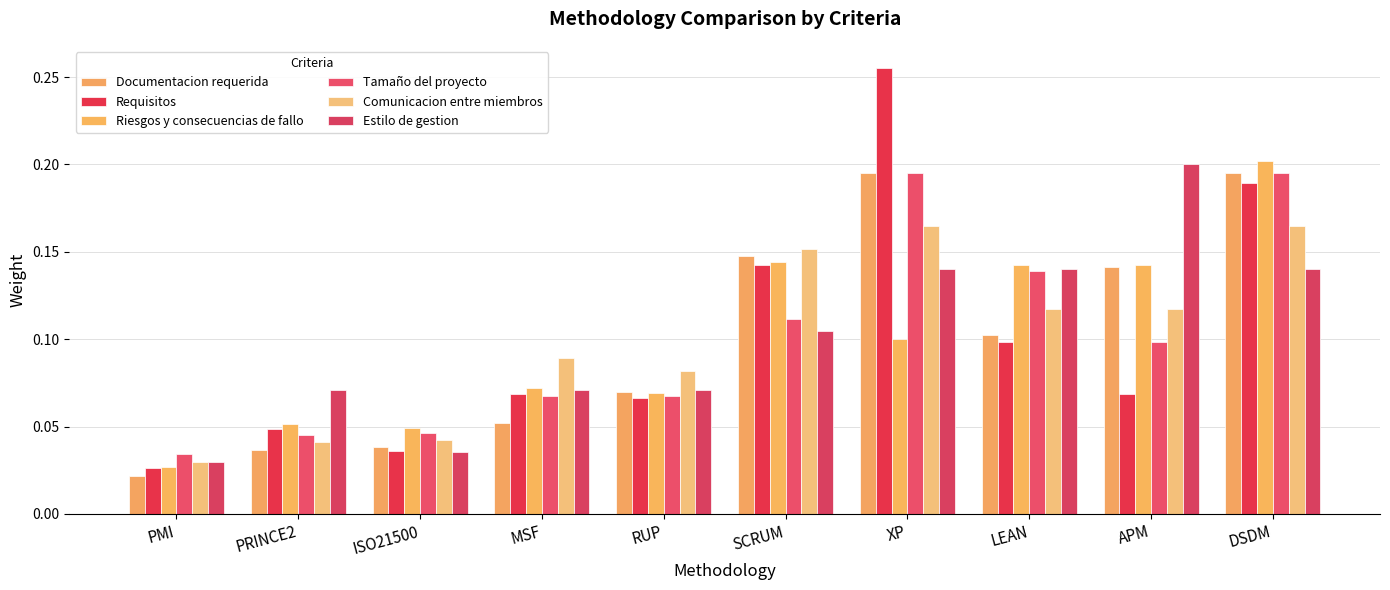

What is the average value of the Documentacion requerida series?

0.1